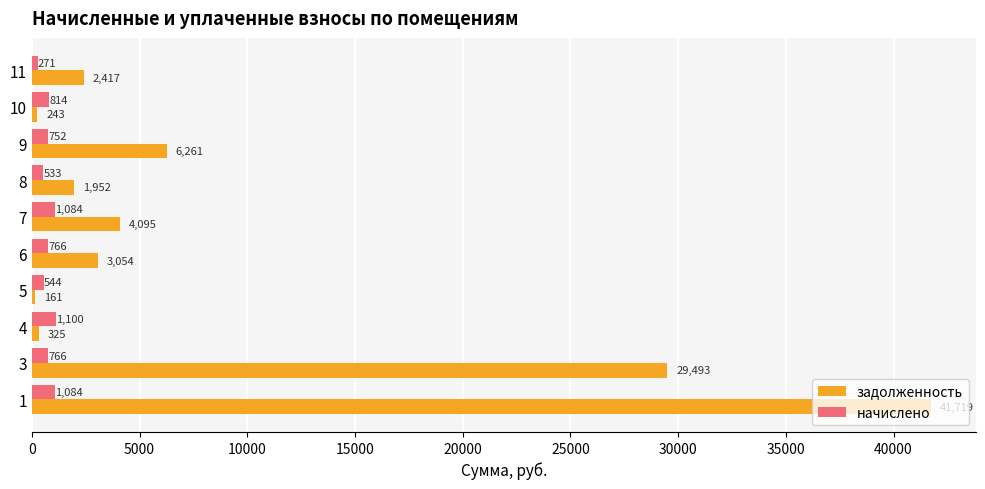

What is the sum of all задолженность values?

89719.3